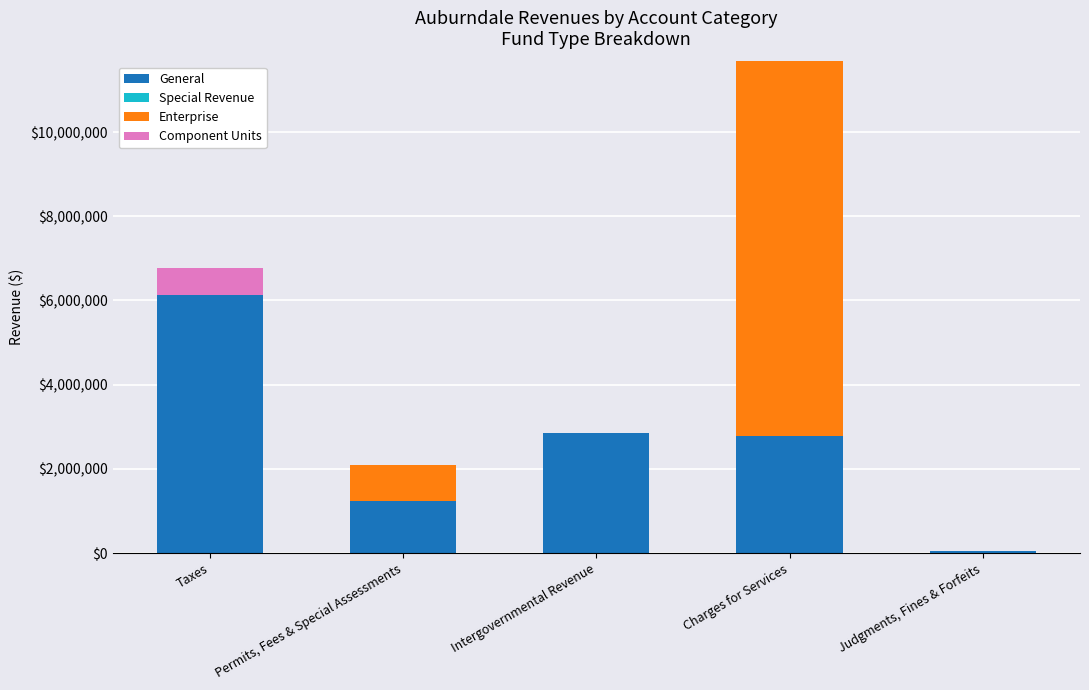

Is it true that General equals 1235967 at Permits, Fees & Special Assessments?

True